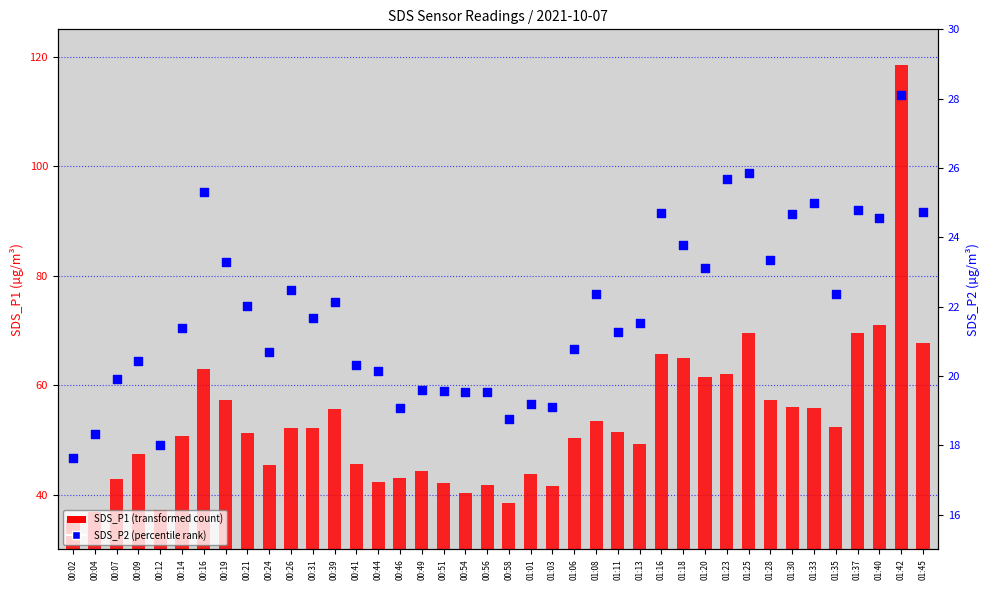

Which series has the widest spread of Y values?

SDS_P1